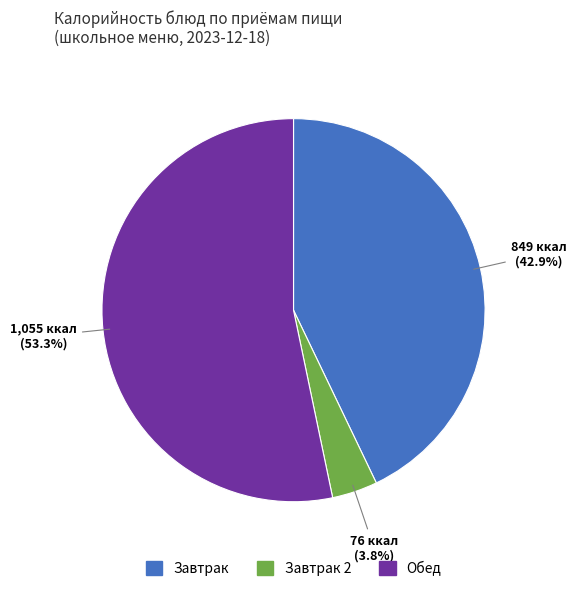

Is there any slice that represents more than half of the pie?

Yes